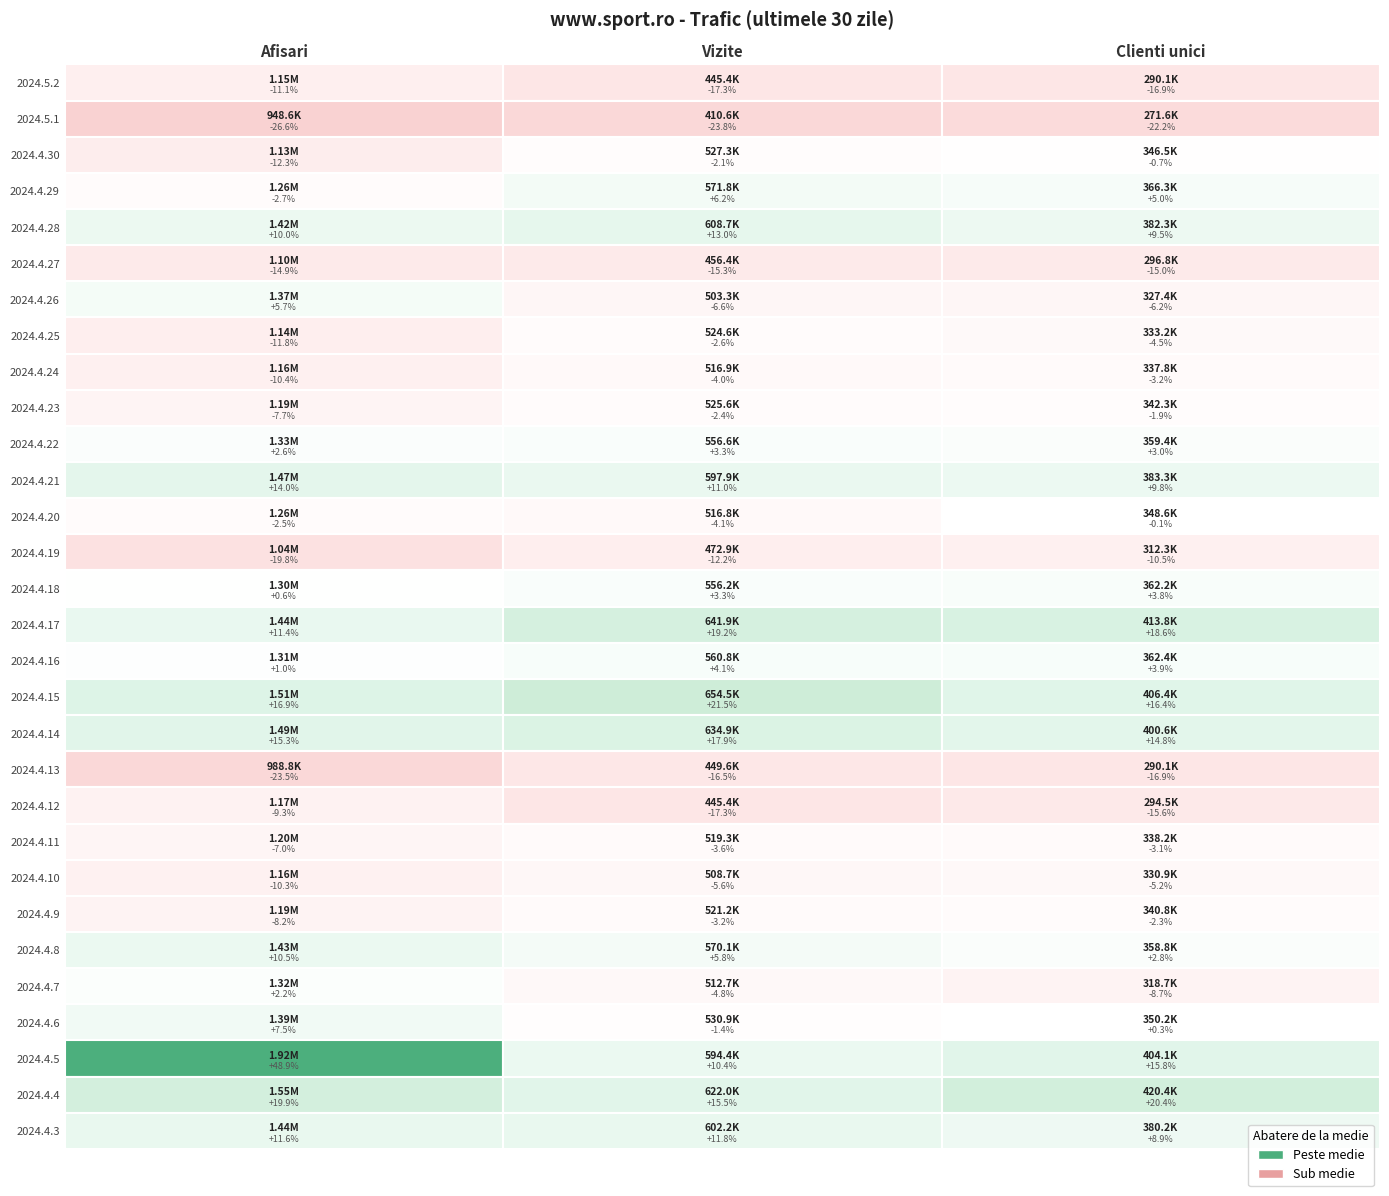

At which label does Vizite reach its peak?

2024.4.15